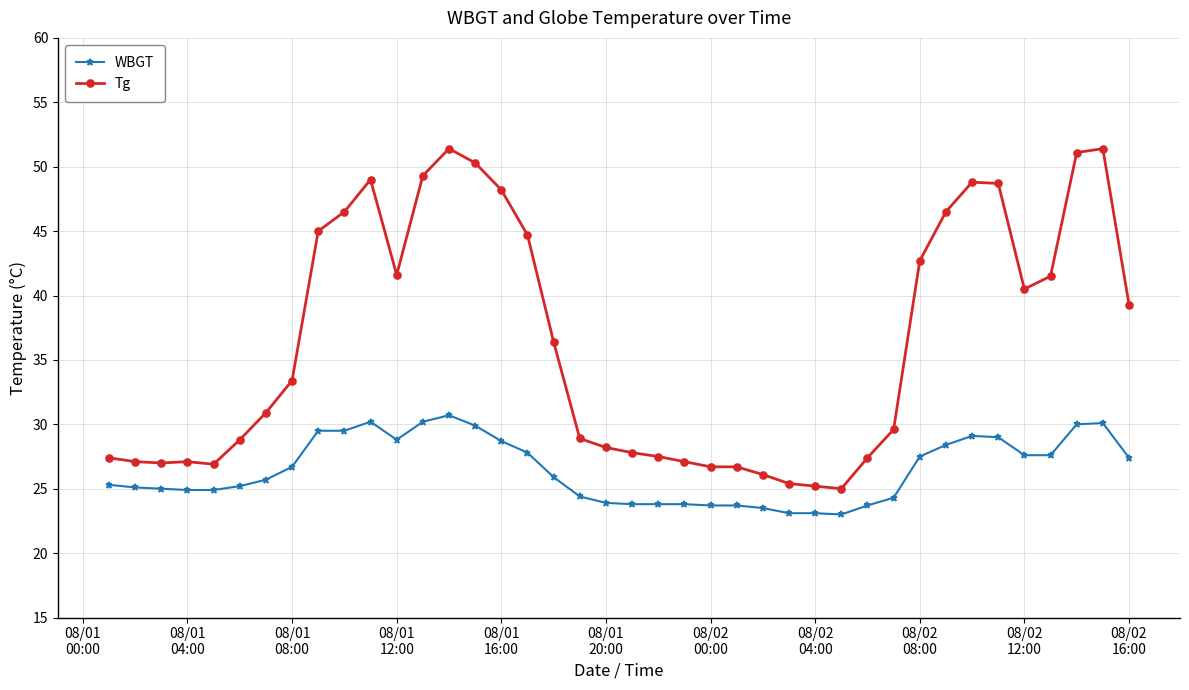

How many values in the Tg series are below 33?

20